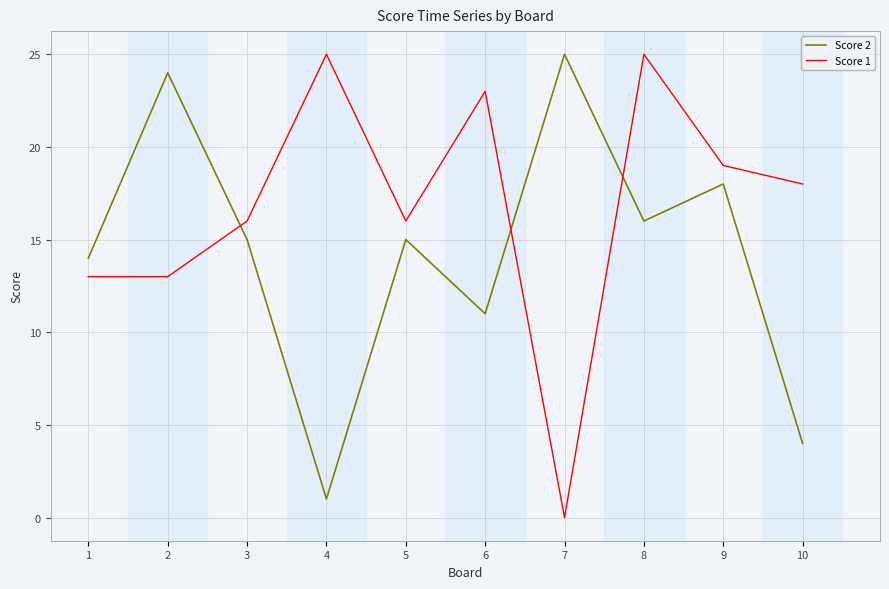

The Score 2 series shows 11 at 6. True or false?

True